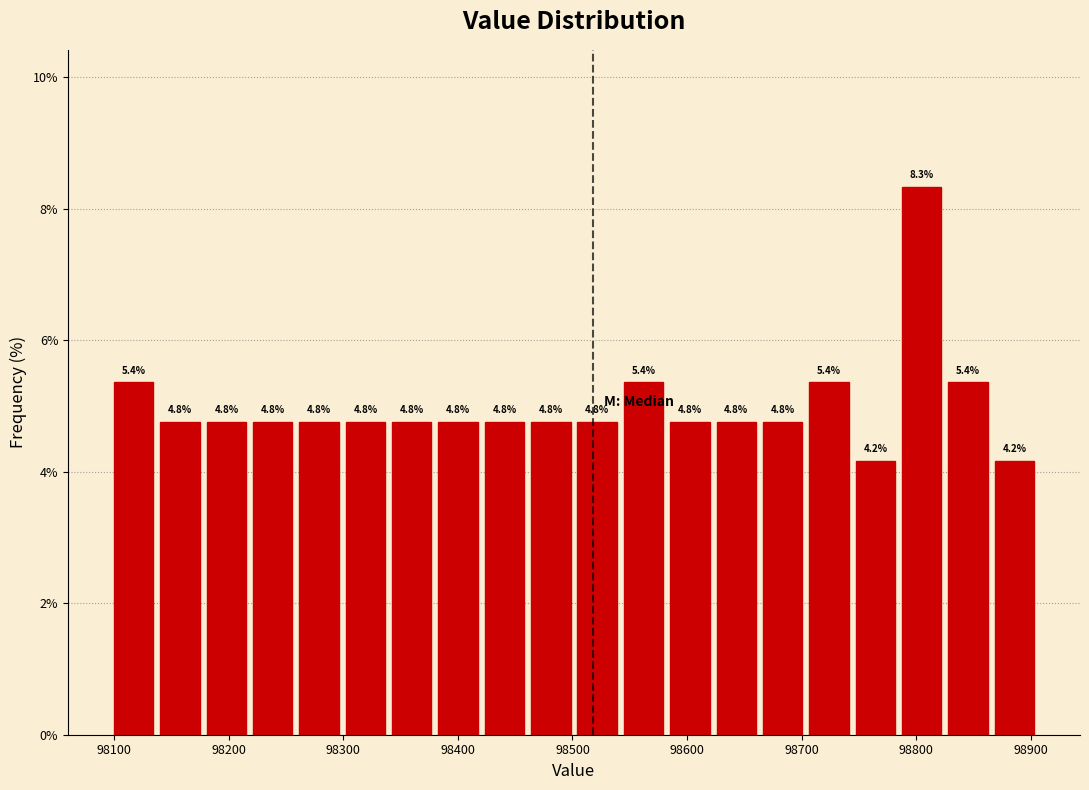

Which range on the x-axis has the tallest bar?

98790 to 98830